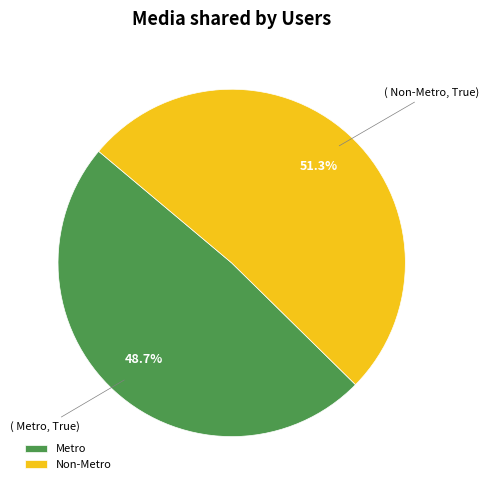

Which has a higher value, Non-Metro or Metro?

Non-Metro